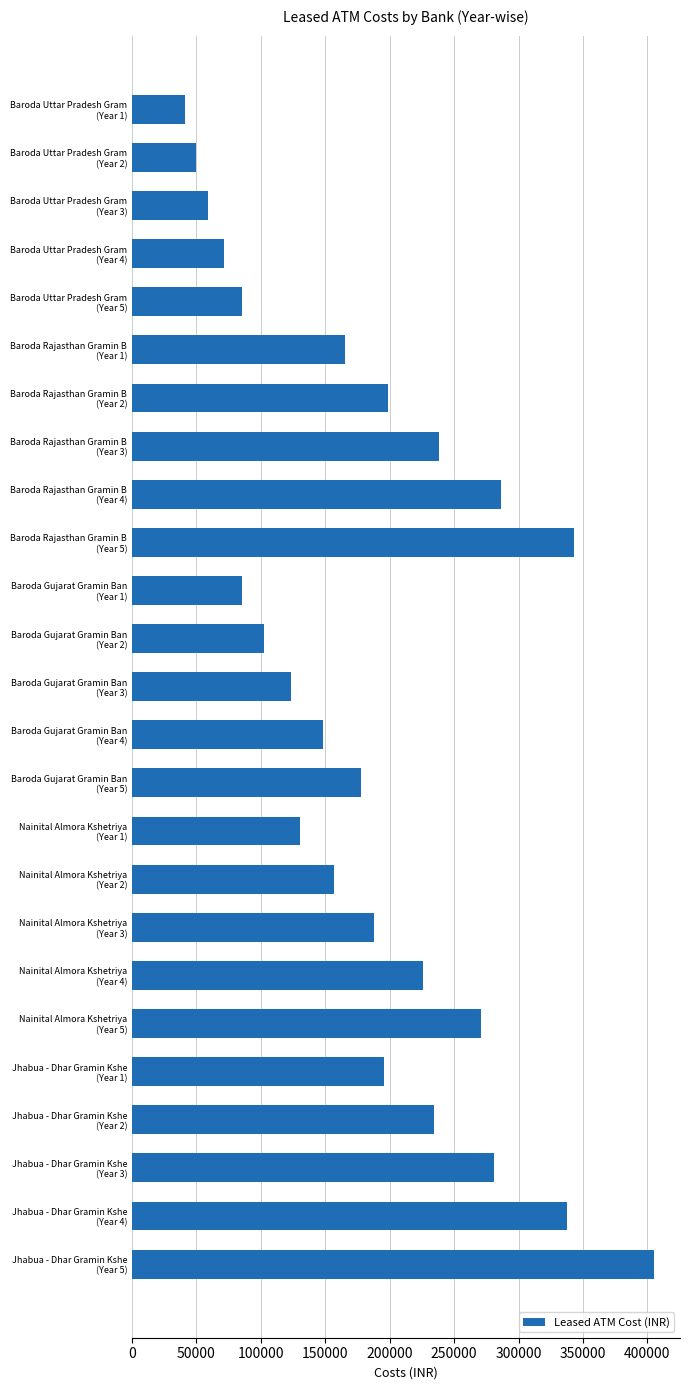

What is the average value?

184068.9